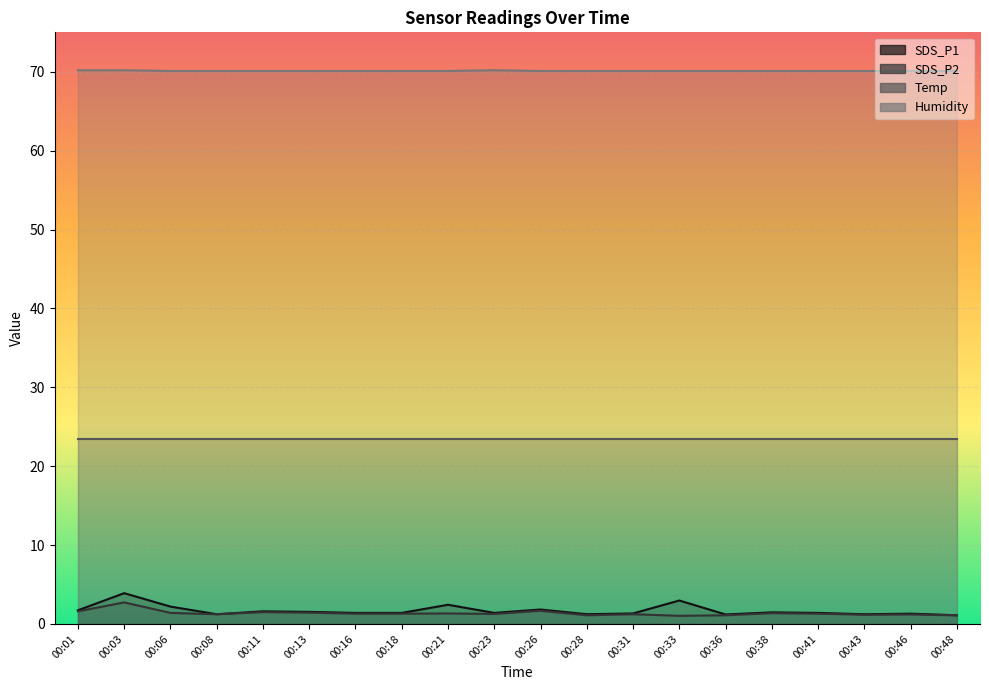

What is the maximum value shown in the chart?

70.2